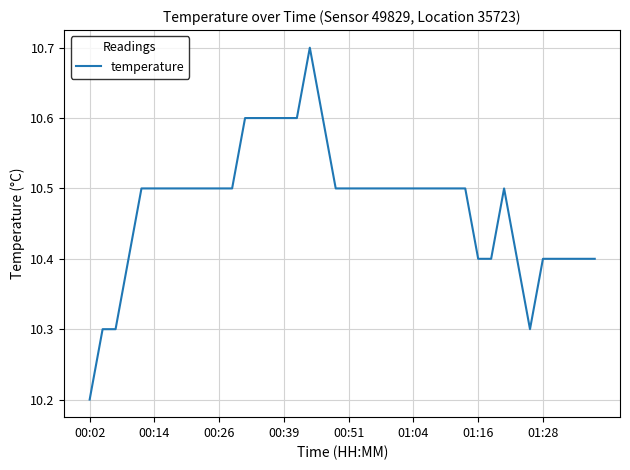

What is the minimum value shown in the chart?

10.2